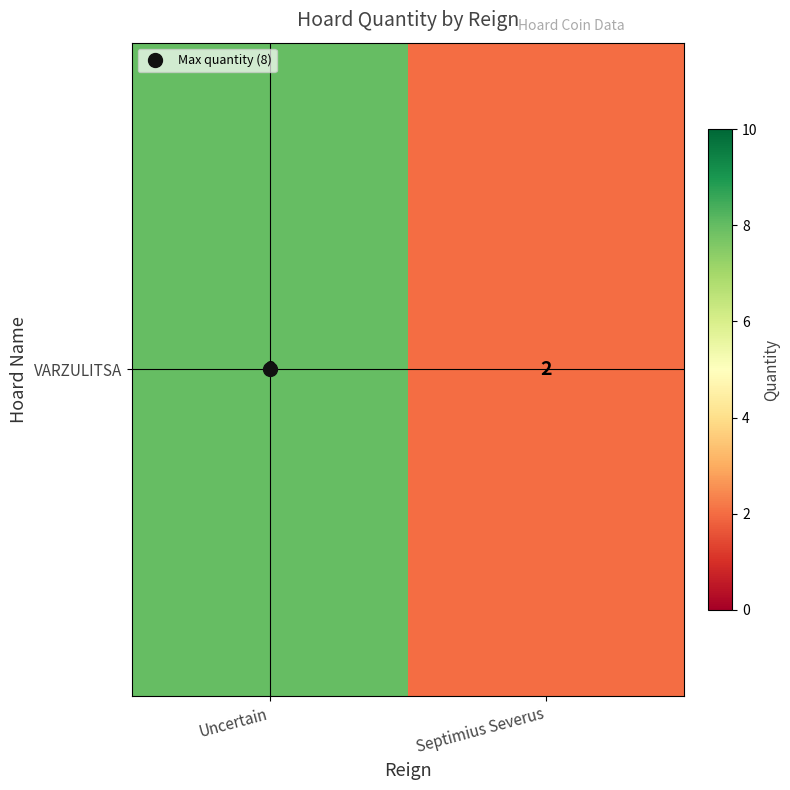

Count the number of categories in the chart.

2